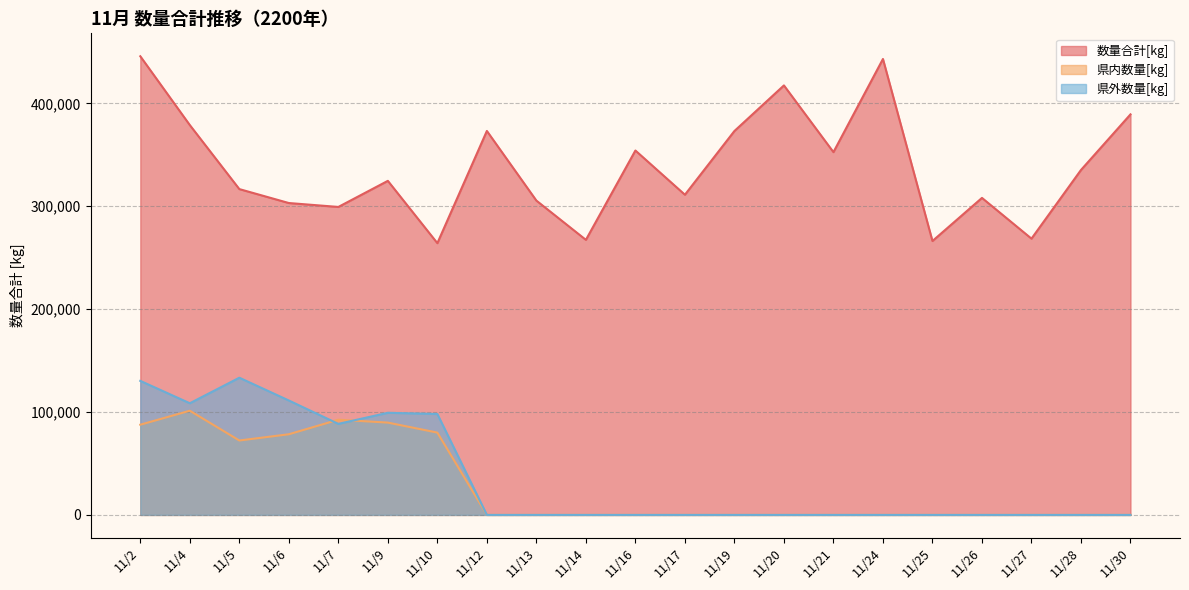

Is the value of 県外数量[kg] at 11/13 greater than the value of 県内数量[kg] at 11/14?

No